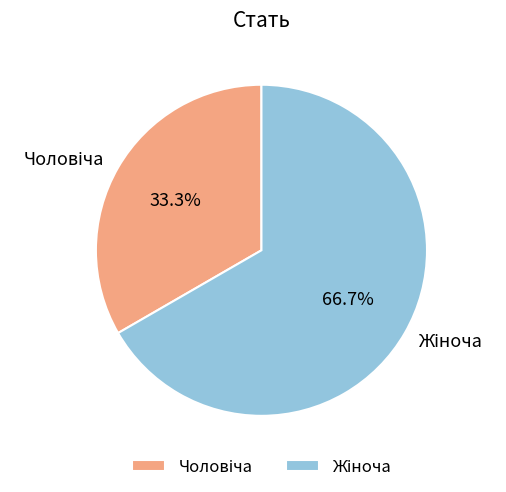

How many slices are in this pie chart?

2